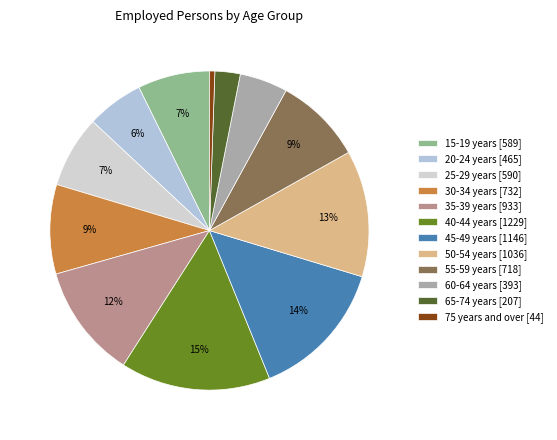

Count the number of slices in the pie.

12